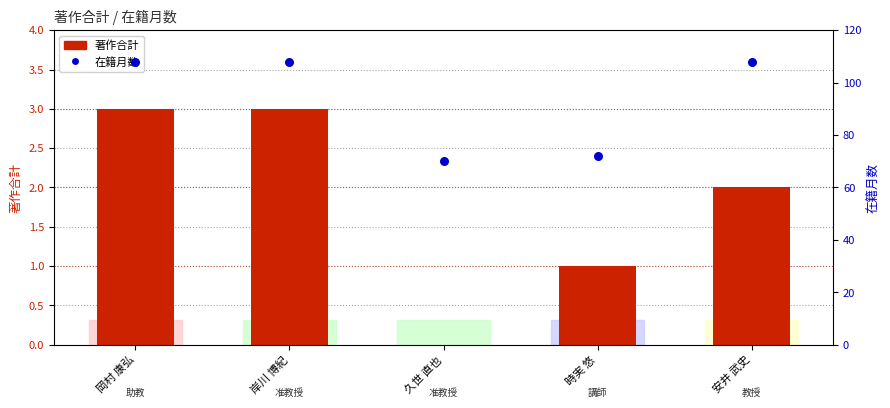

Which series has the largest Y range (max minus min)?

在籍月数